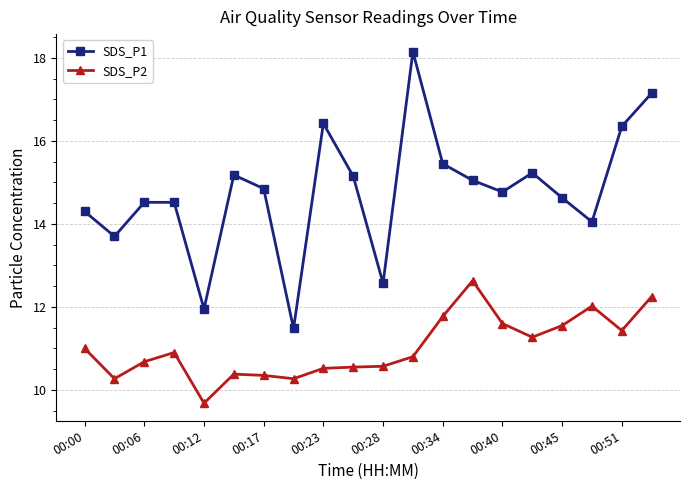

Which series has the widest spread of values?

SDS_P1